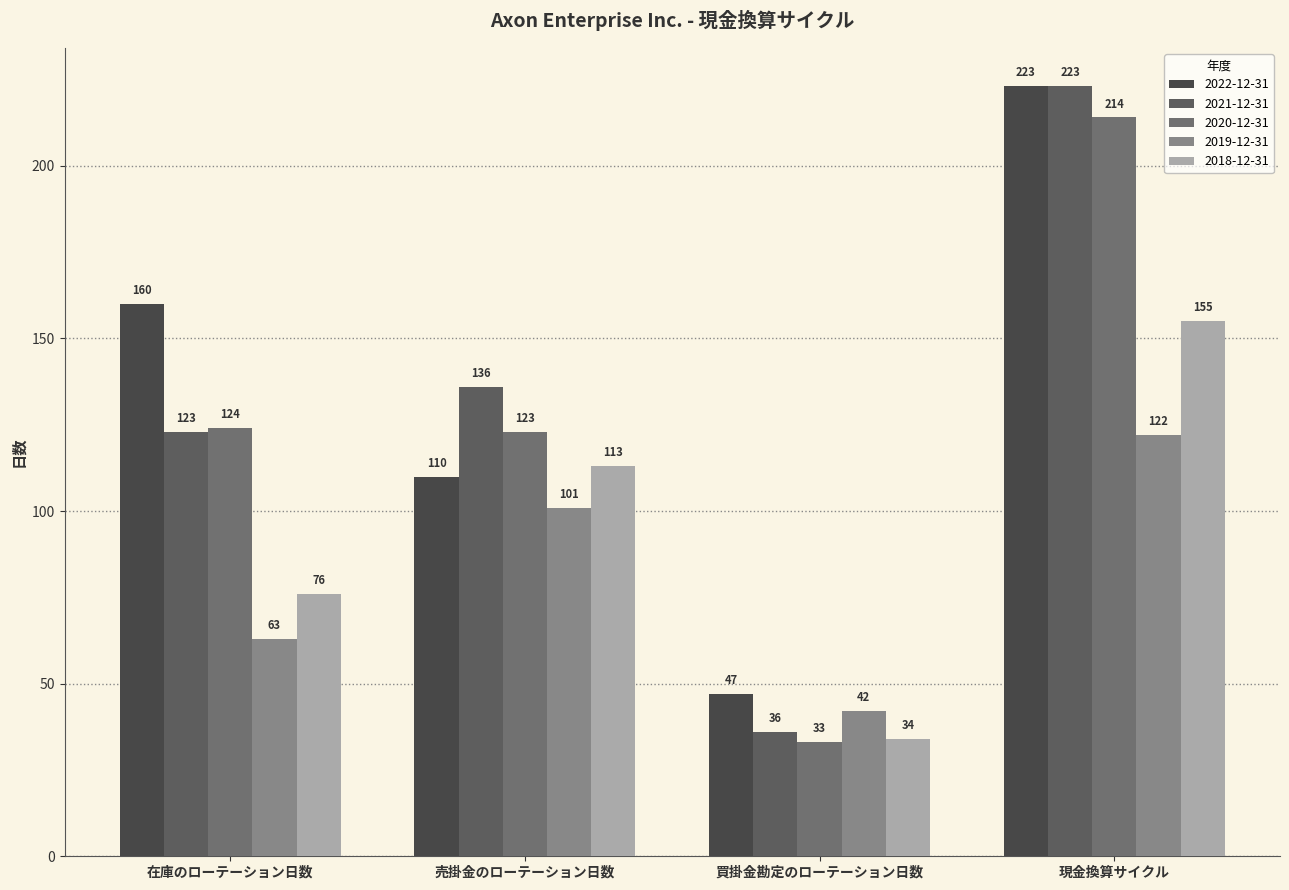

Count the 2018-12-31 values in the range 76 to 155.

3